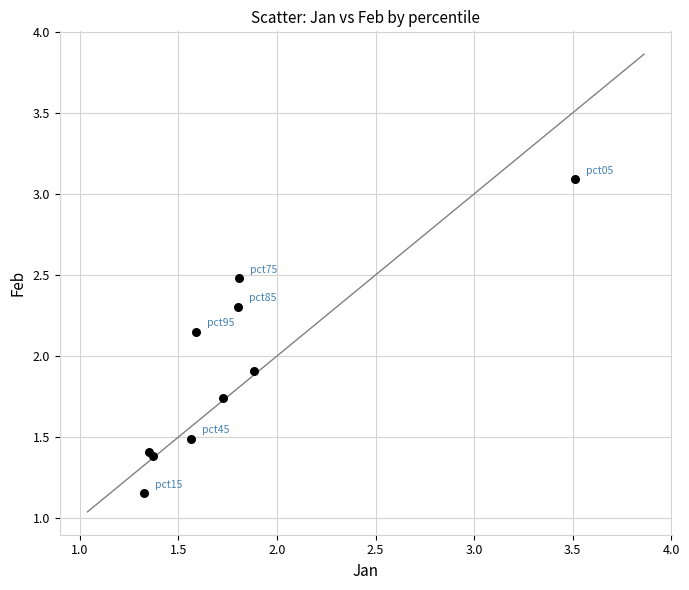

What Y value in the scatter plot is closest to 2?

1.9